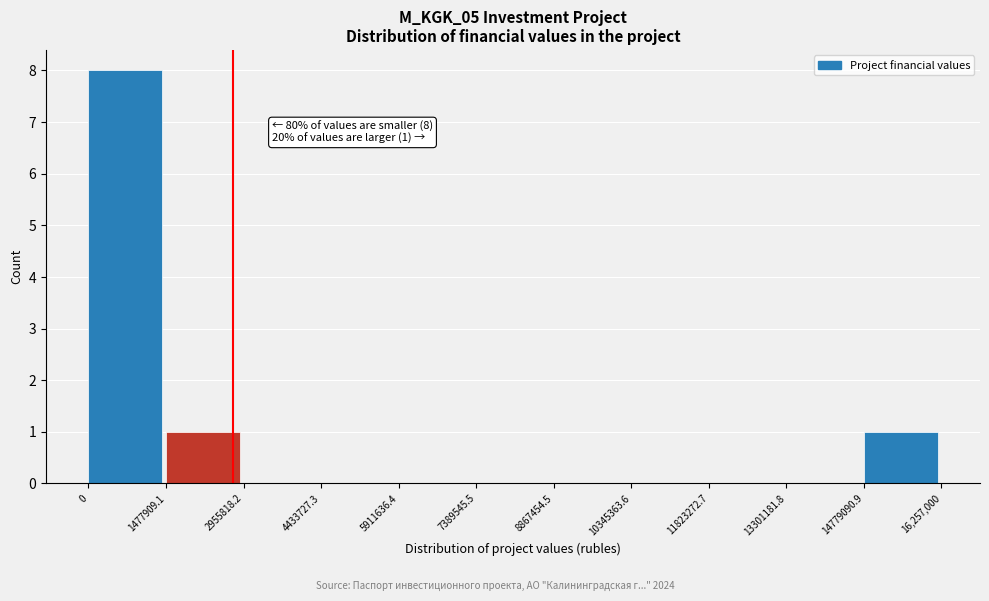

Which range on the x-axis has the tallest bar?

0 to 1477909.1